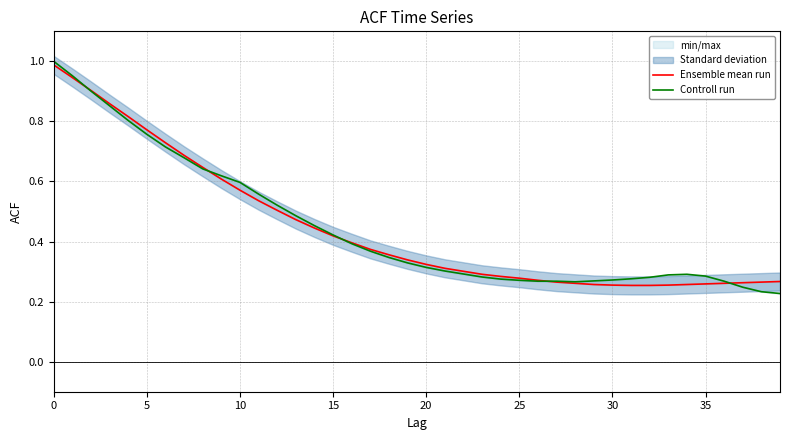

Where do Ensemble mean run and Controll run first cross each other?

5 and 10